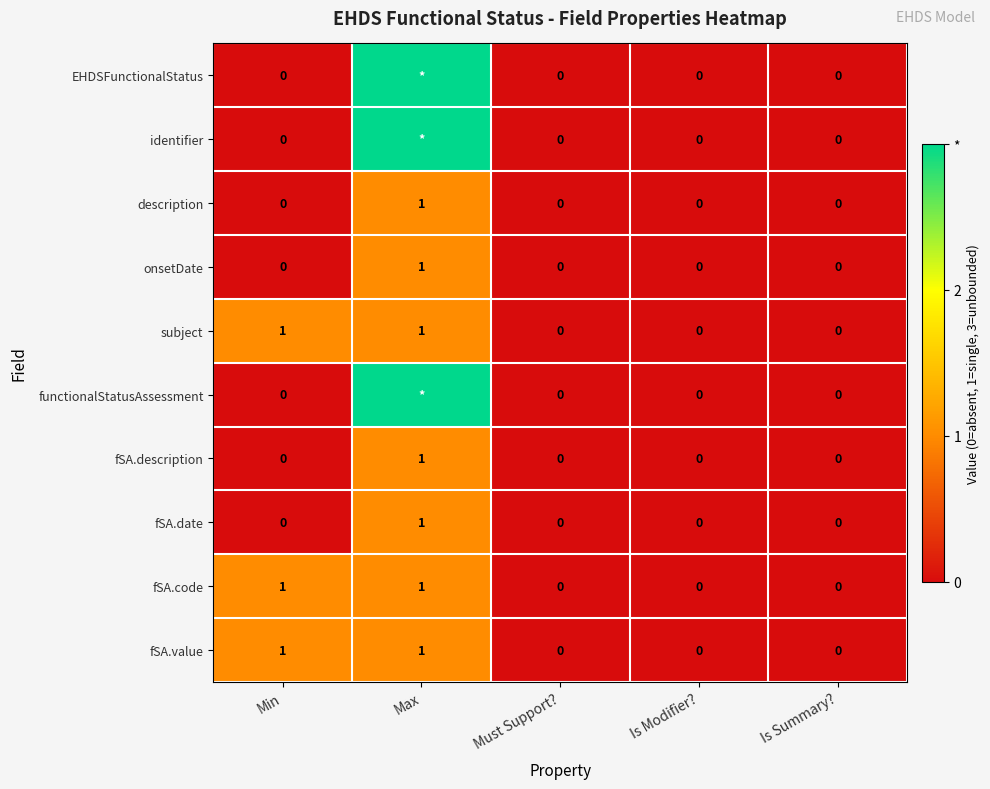

Count the fSA.description values in the range 0 to 1.

5